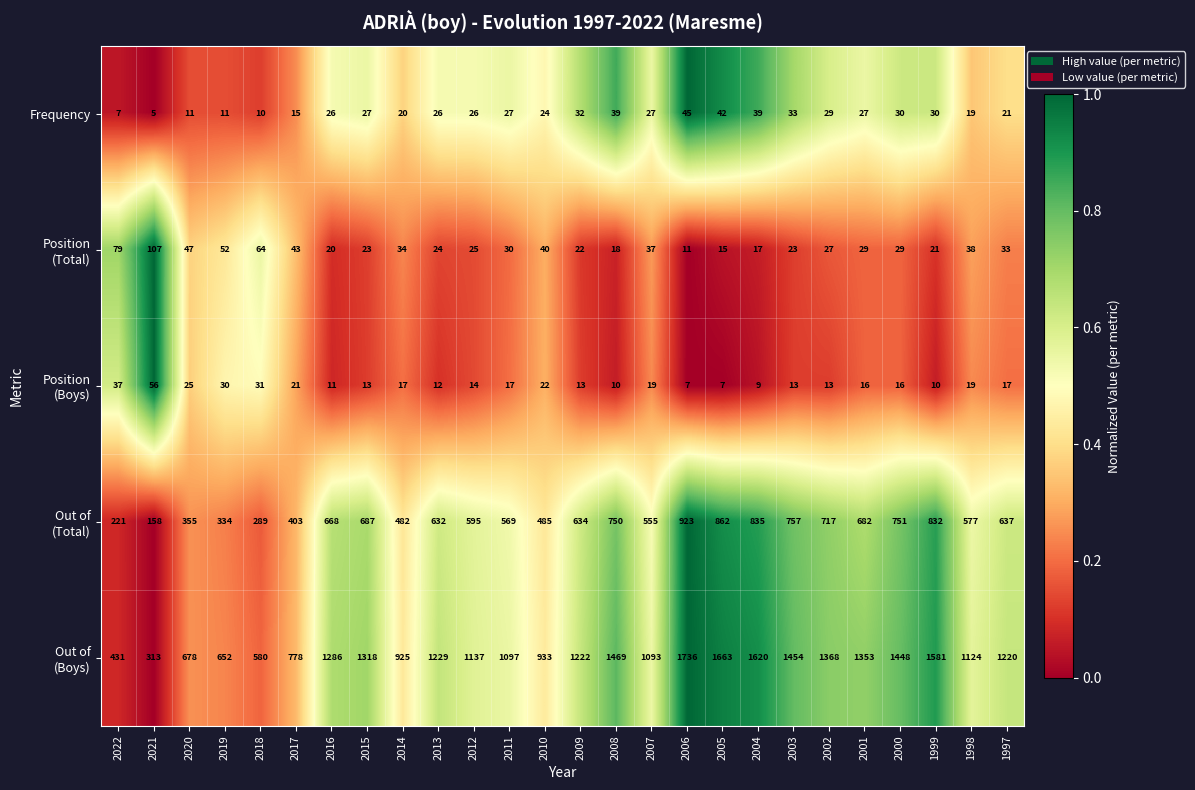

What is the total value across all series at 2021?

639